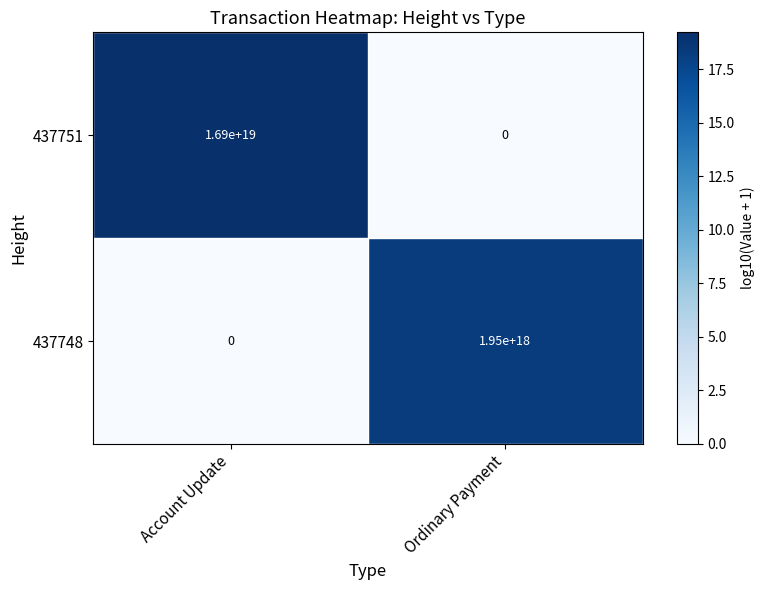

Which series has the largest total across all categories?

437751